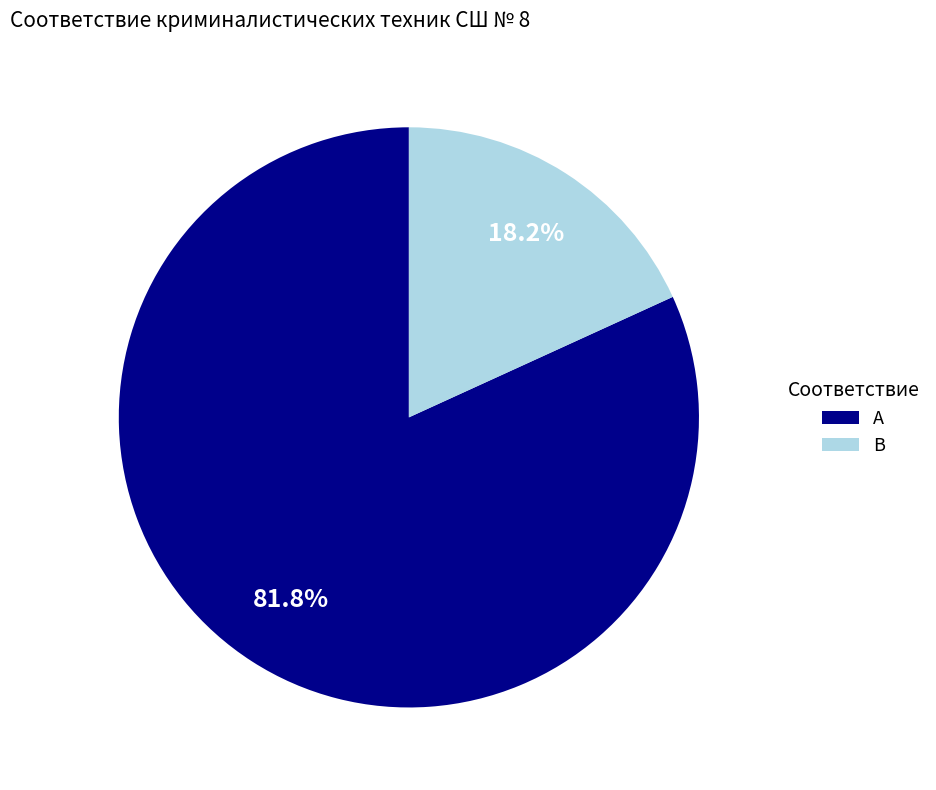

Rank the categories by value from lowest to highest.

B, A